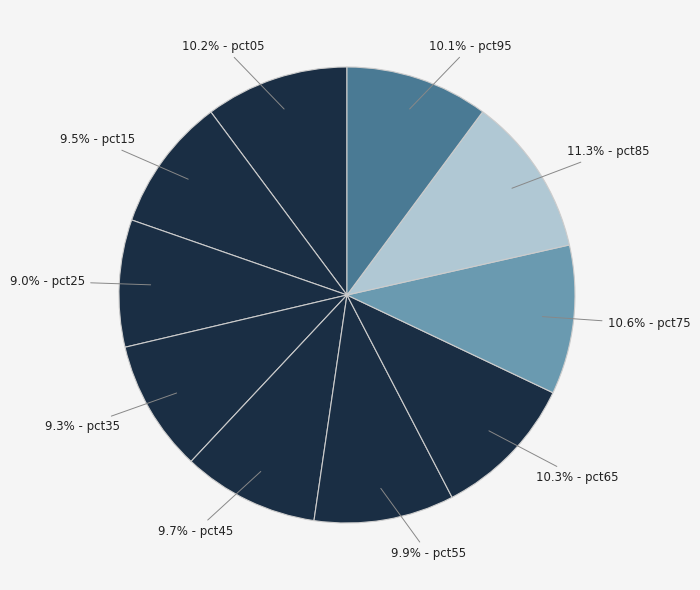

Does any single category account for the majority?

No